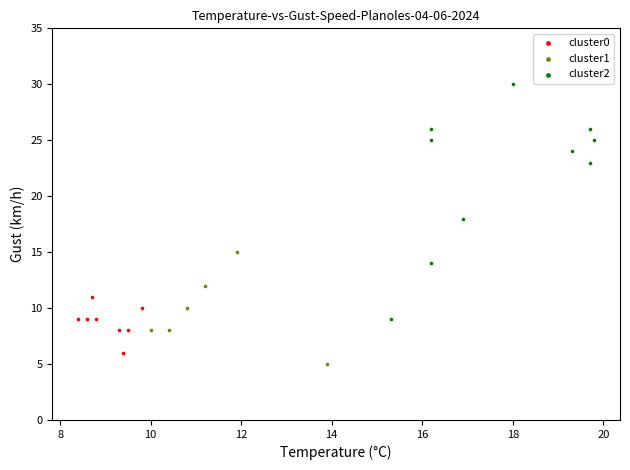

Which series has the largest Y range (max minus min)?

cluster2